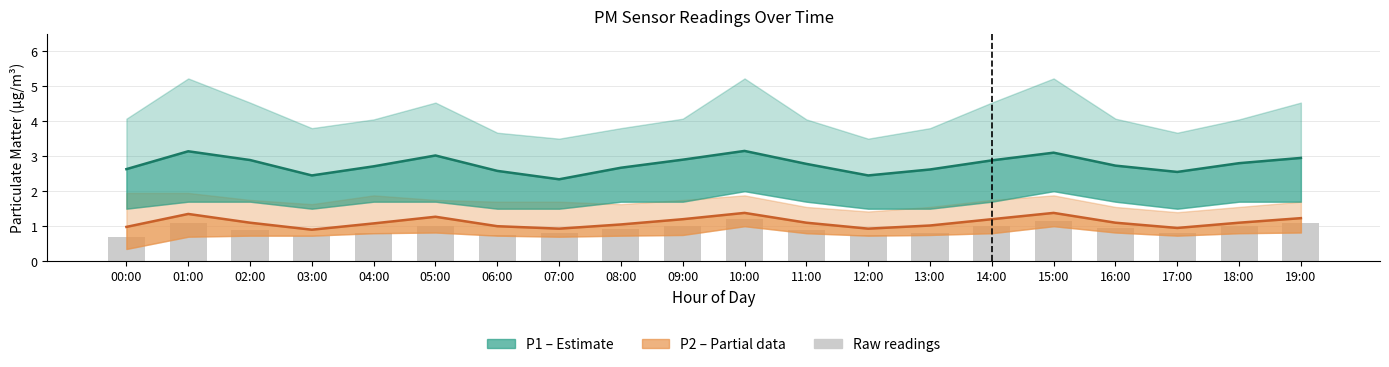

Reading left to right, extract all data points from this chart.

P1 (PM10): 2.6	3.1	2.9	2.5	2.7	3.0	2.6	2.3	2.7	2.9	3.1	2.8	2.5	2.6	2.9	3.1	2.7	2.5	2.8	3.0
P2 (PM2.5): 1.0	1.4	1.1	0.9	1.1	1.3	1.0	0.9	1.1	1.2	1.4	1.1	0.9	1.0	1.2	1.4	1.1	0.9	1.1	1.2
Raw readings: 0.7	1.1	0.9	0.7	0.8	1.0	0.8	0.8	0.9	1.0	1.2	0.9	0.8	0.8	1.0	1.1	0.9	0.8	1.0	1.1